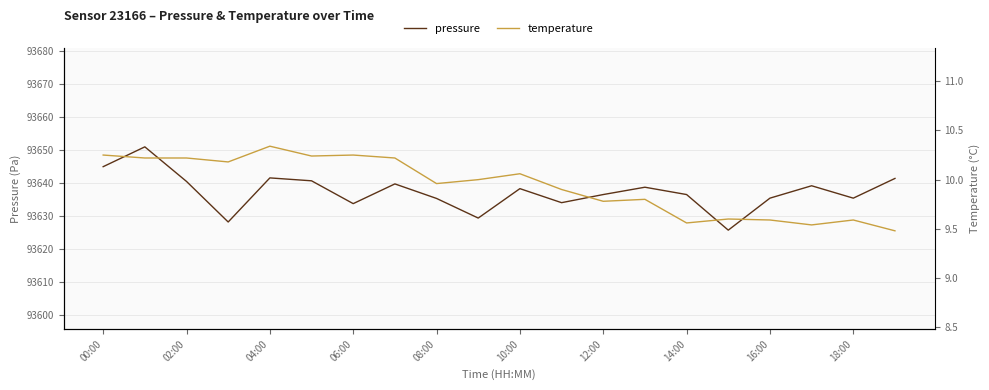

How many distinct data groups are displayed?

2